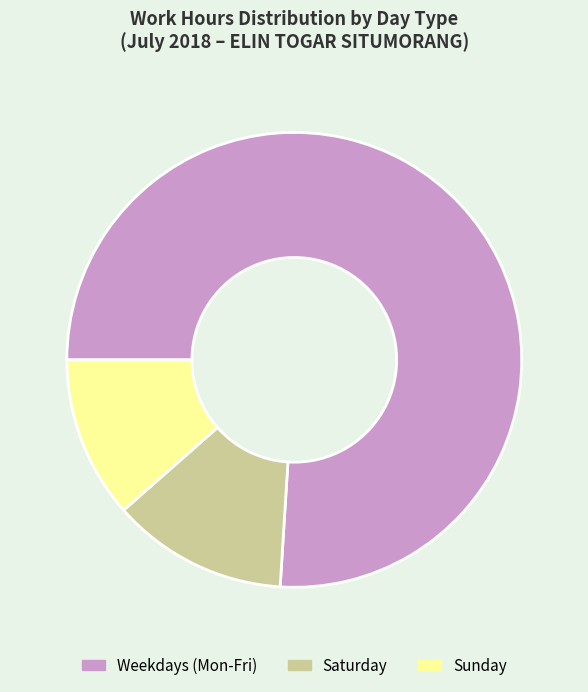

Rank the categories by value from highest to lowest.

Weekdays (Mon-Fri), Saturday, Sunday